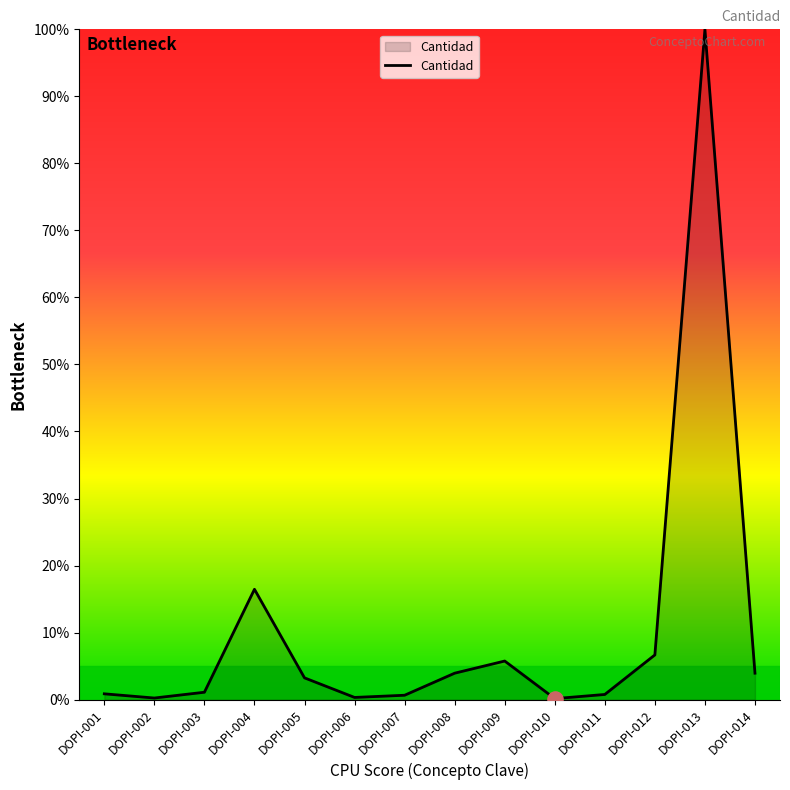

What is the change in value from DOPI-001 to DOPI-006?

-0.5